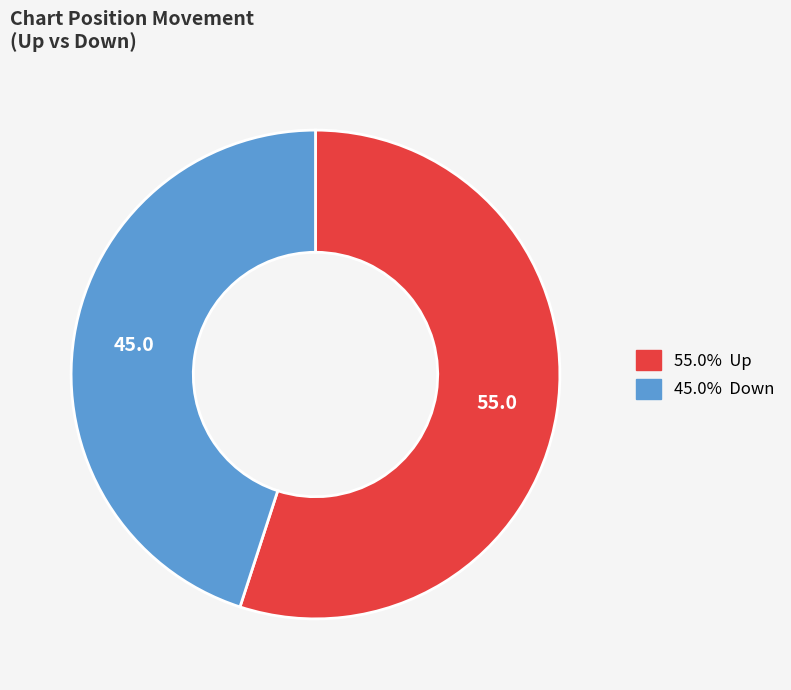

Is there a majority slice in this chart?

Yes